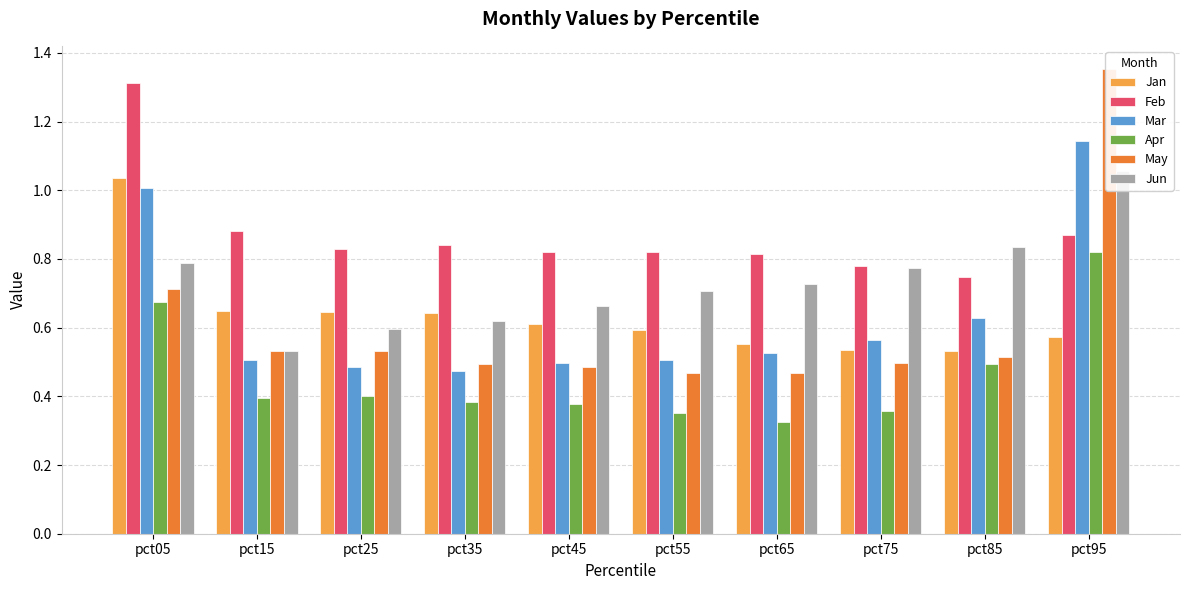

Reading left to right, extract all data points from this chart.

Jan: 1.0	0.6	0.6	0.6	0.6	0.6	0.6	0.5	0.5	0.6
Feb: 1.3	0.9	0.8	0.8	0.8	0.8	0.8	0.8	0.7	0.9
Mar: 1.0	0.5	0.5	0.5	0.5	0.5	0.5	0.6	0.6	1.1
Apr: 0.7	0.4	0.4	0.4	0.4	0.4	0.3	0.4	0.5	0.8
May: 0.7	0.5	0.5	0.5	0.5	0.5	0.5	0.5	0.5	1.4
Jun: 0.8	0.5	0.6	0.6	0.7	0.7	0.7	0.8	0.8	1.1